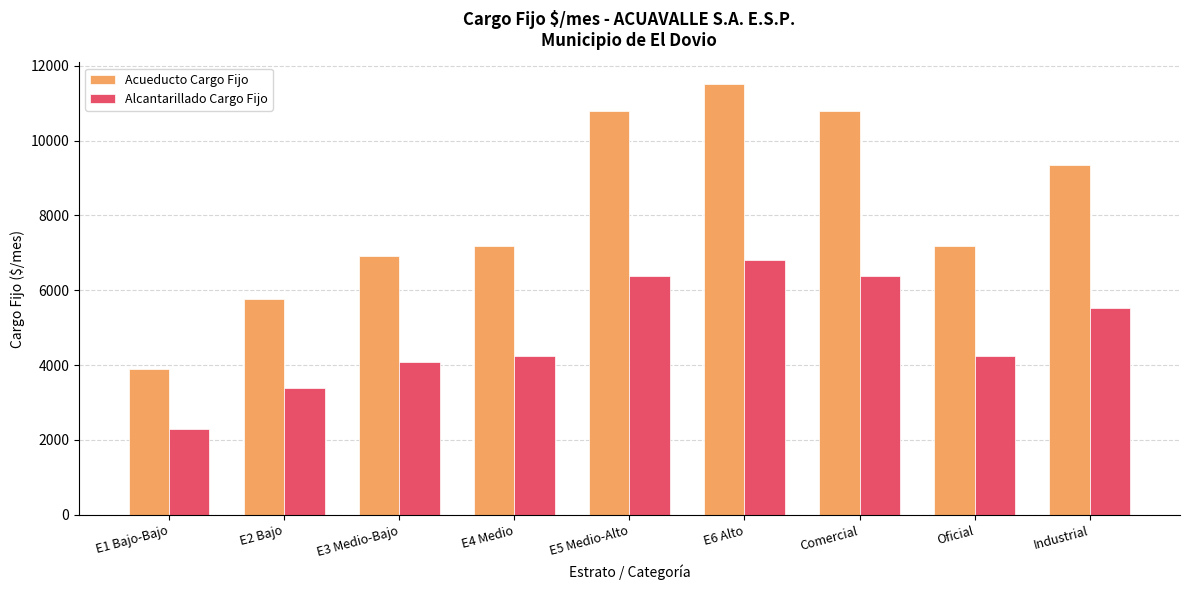

Is it true that Alcantarillado Cargo Fijo equals 3400.7 at E2 Bajo?

True